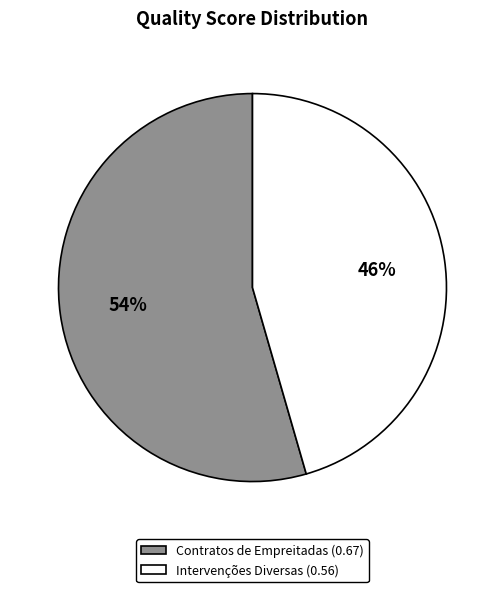

Does any single category account for the majority?

Yes